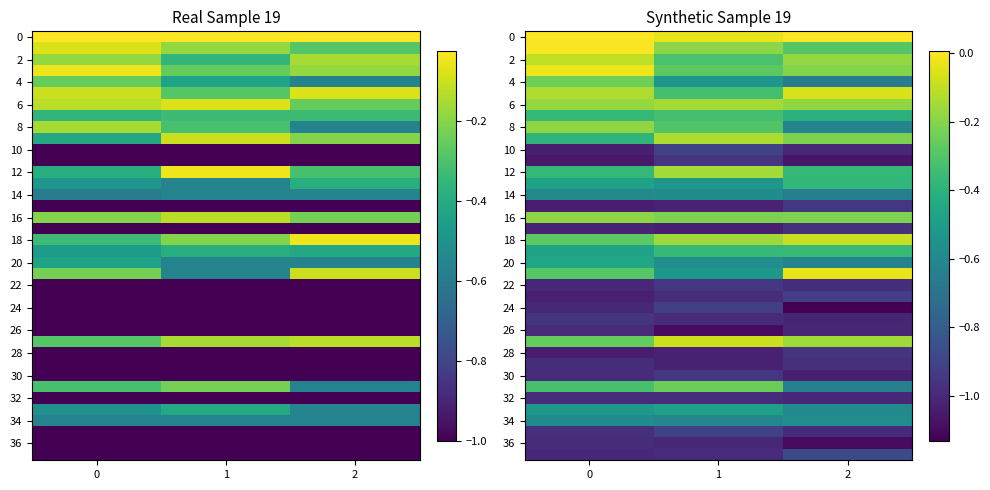

Which has a higher value, 2 or 0?

2